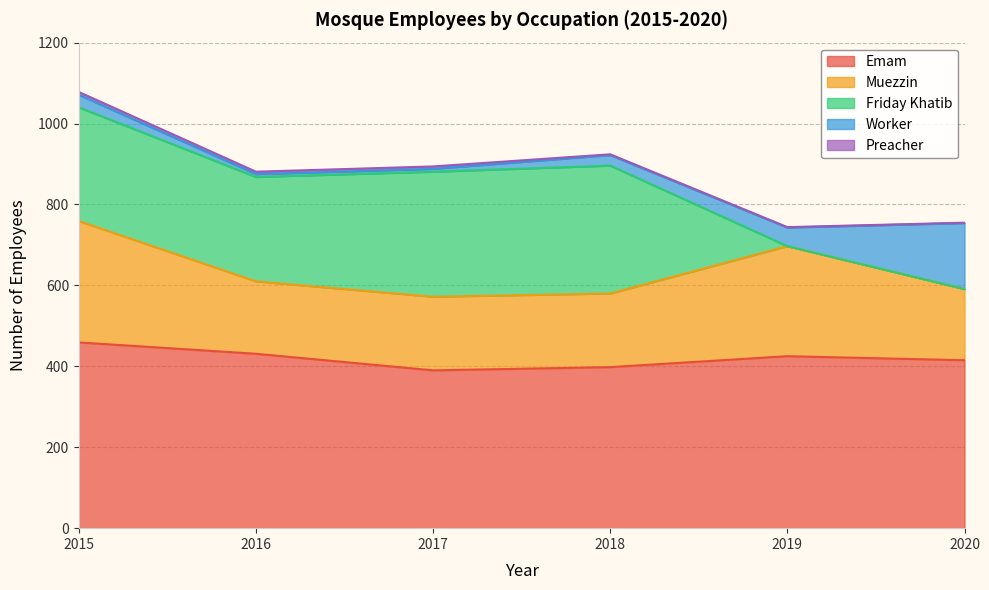

What is the value of the Worker point at the 6th from the left?

163